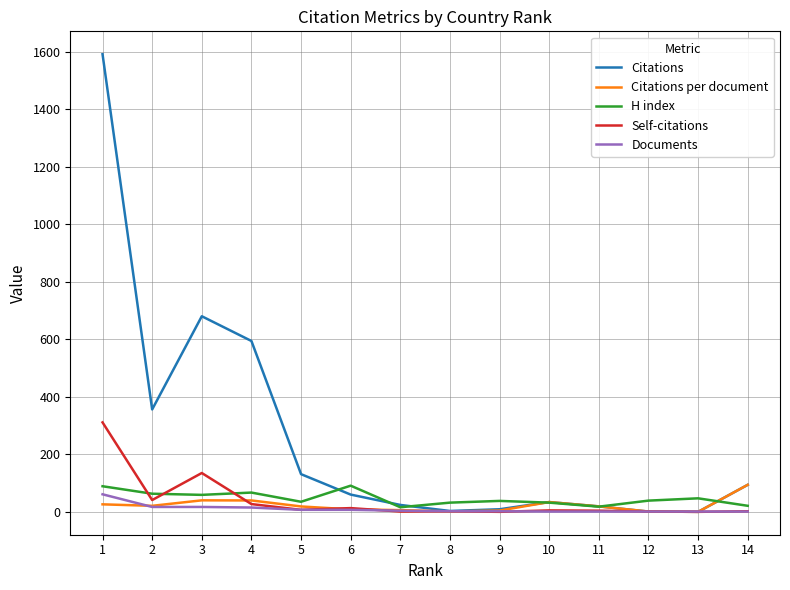

Which series changed the most between 3 and 8?

Citations